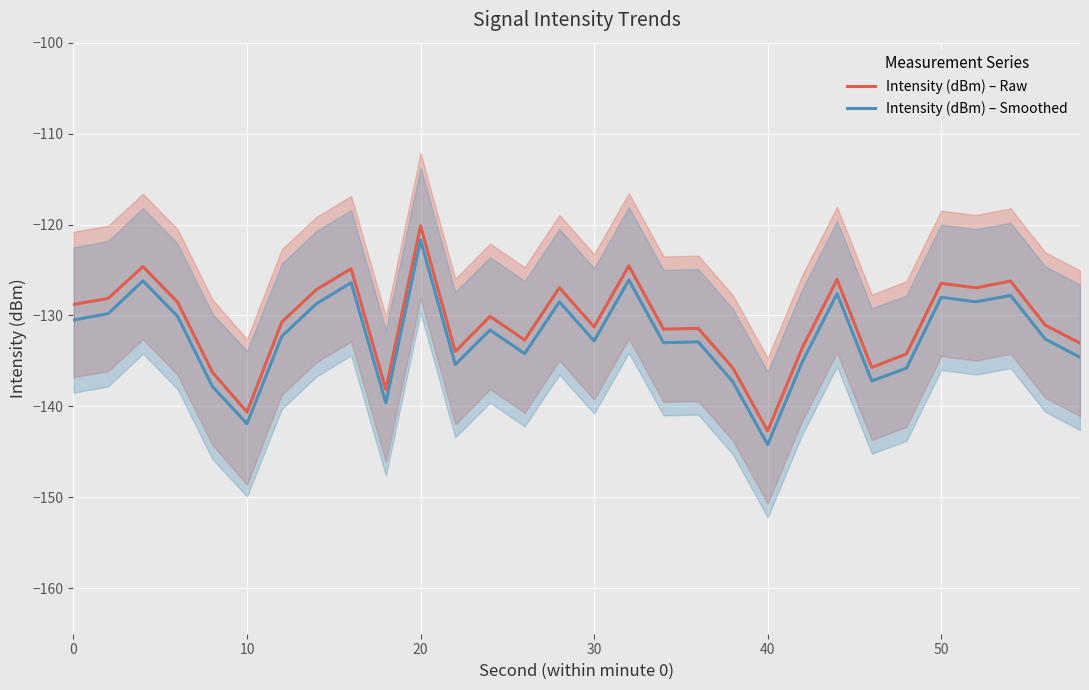

Count the number of categories in the chart.

30